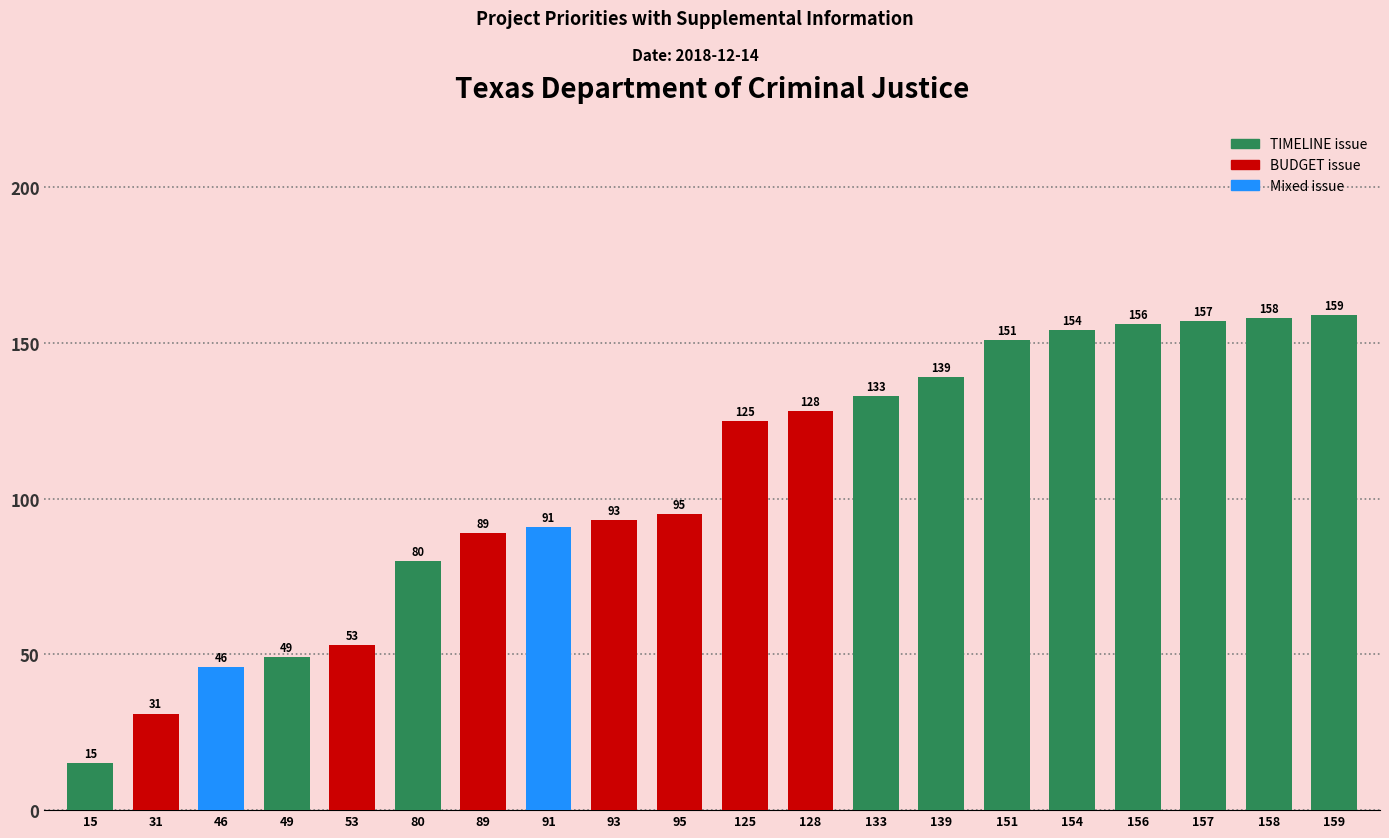

List the labels in order of value, largest first.

159, 158, 157, 156, 154, 151, 139, 133, 128, 125, 95, 93, 91, 89, 80, 53, 49, 46, 31, 15